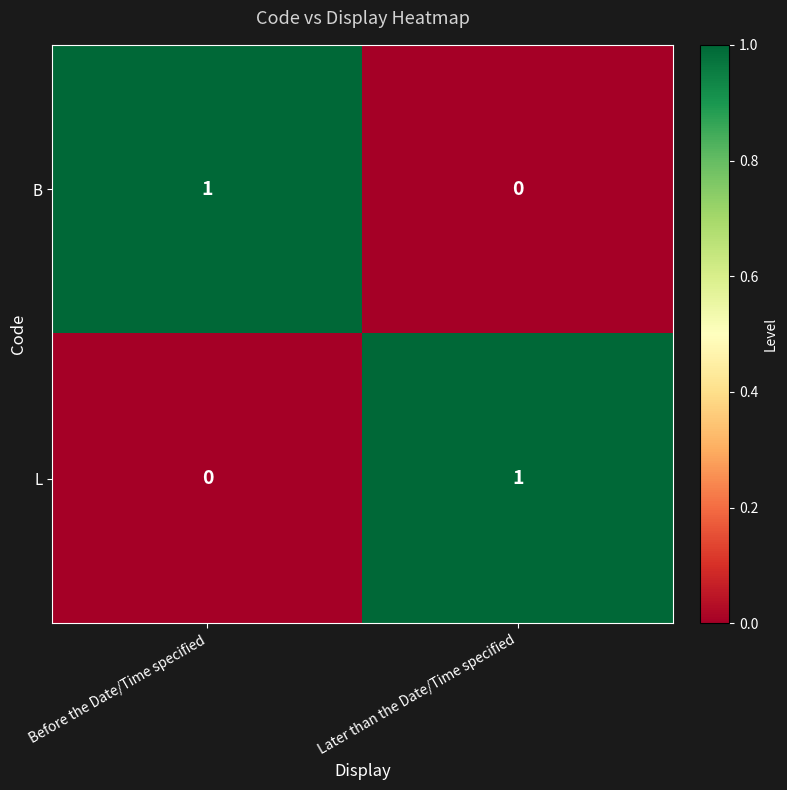

Rank the series at Before the Date/Time specified from highest to lowest value.

B, L